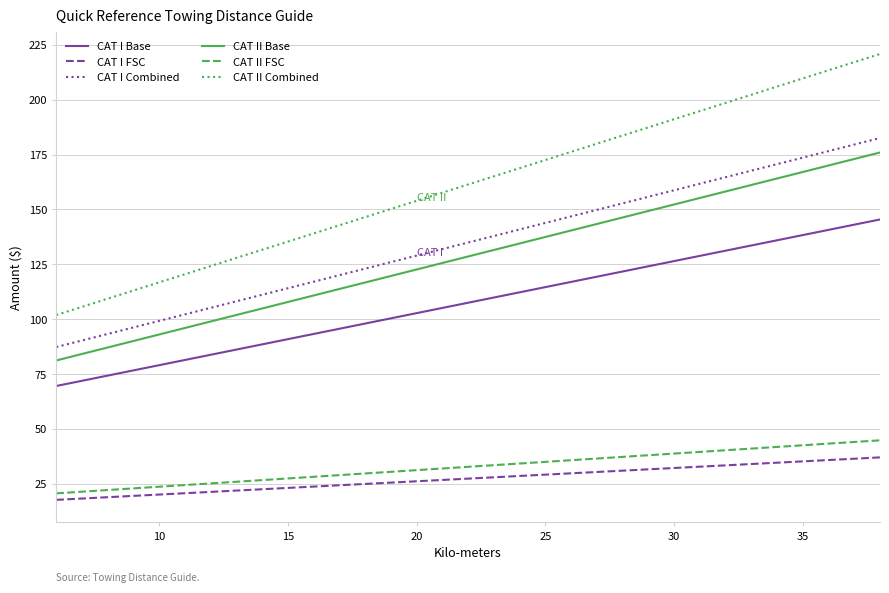

At how many categories does at least one series exceed 57?

33